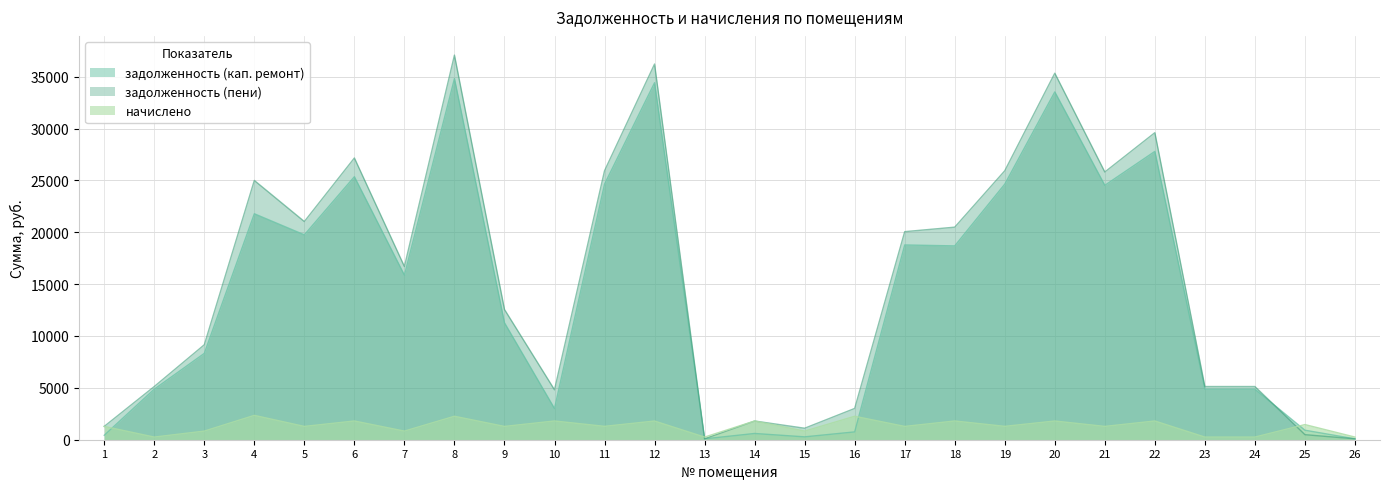

Where is начислено nearest to the value 1301?

11